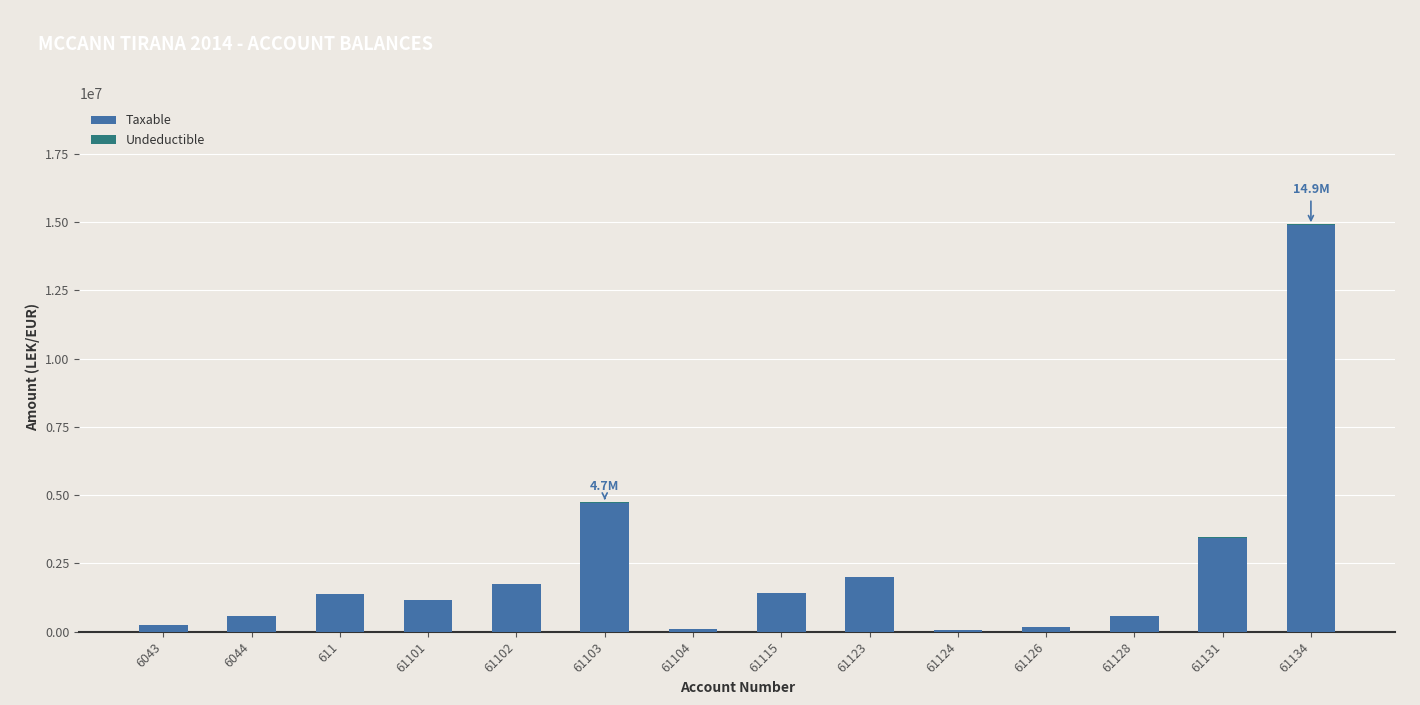

What is the highest value of the Taxable series?

14887859.8